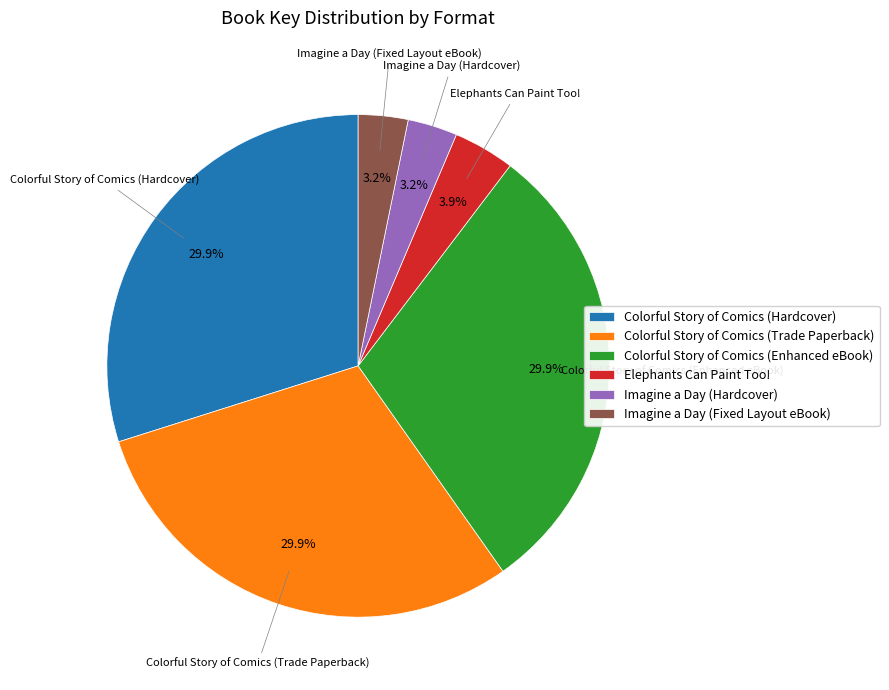

How much of the chart is everything except Elephants Can Paint Too!?

96.1%